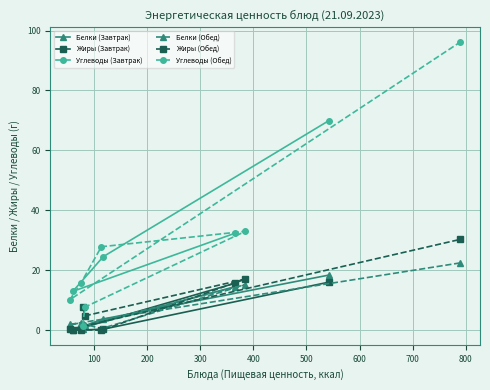

What is the maximum value for Жиры (Завтрак)?

16.1